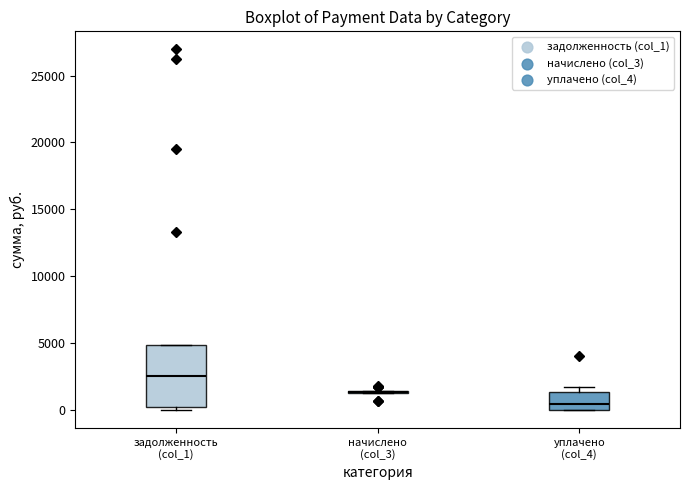

Reading left to right, read every box against the y-axis: the position of its median line, the range the box covers, and the ends of its whiskers. The values are not printed on the chart, so give them approximately, as read against the axis.

задолженность (col_1): median 2500, box 0 to 5000, whiskers 0 (just below the box's lower edge) to 5000
начислено (col_3): box collapsed to a line at 1500, whiskers 1500 to 1500
уплачено (col_4): median 500, box 0 to 1500, whiskers 0 to 1500 (just above the box's upper edge)